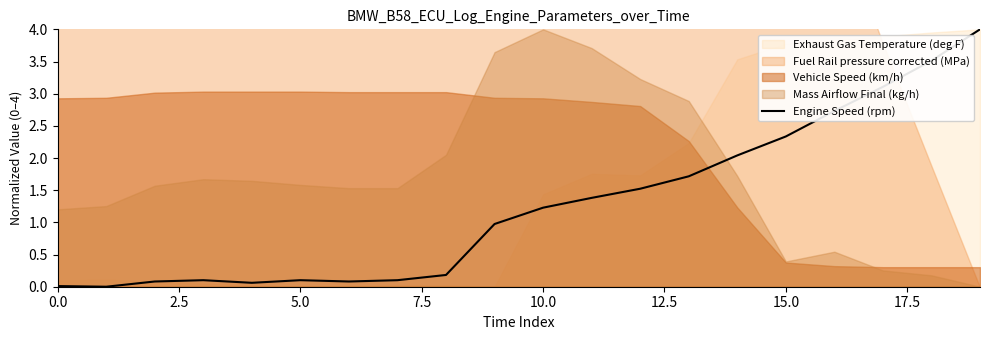

At which label does the data first exceed 1?

10